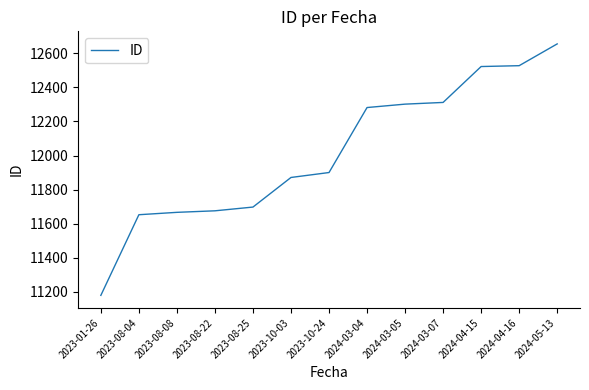

What is the smallest value displayed?

11178